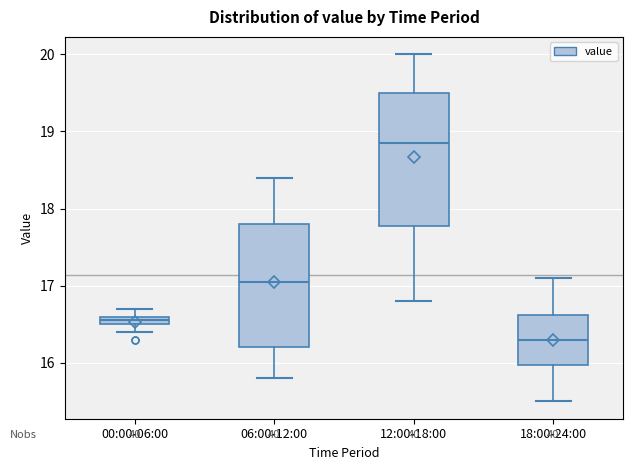

Which box has the lowest median line?

18:00-24:00